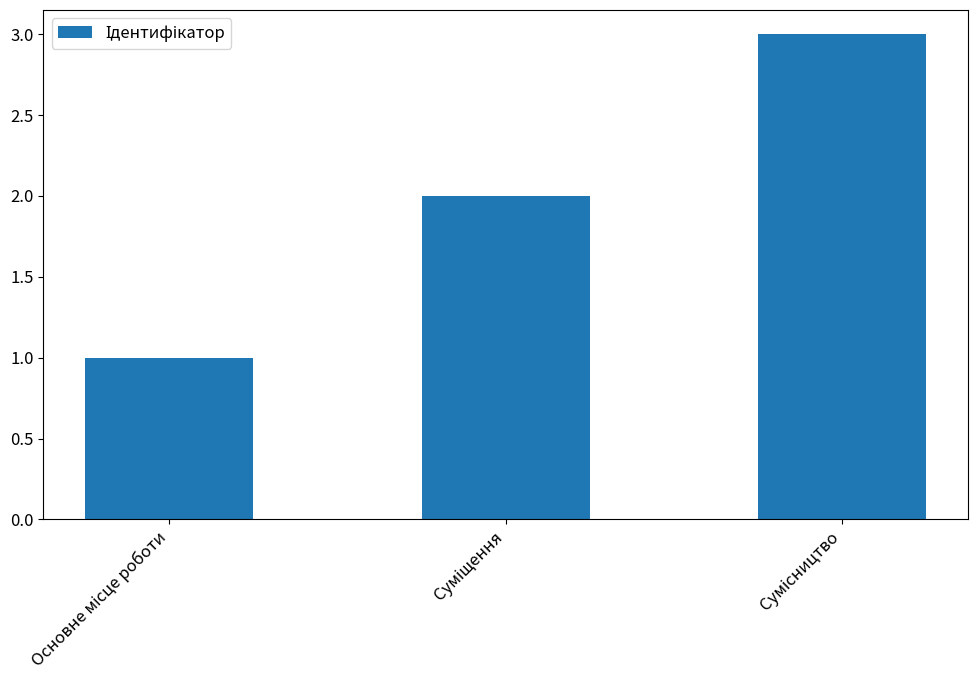

What is the sum of all values?

6